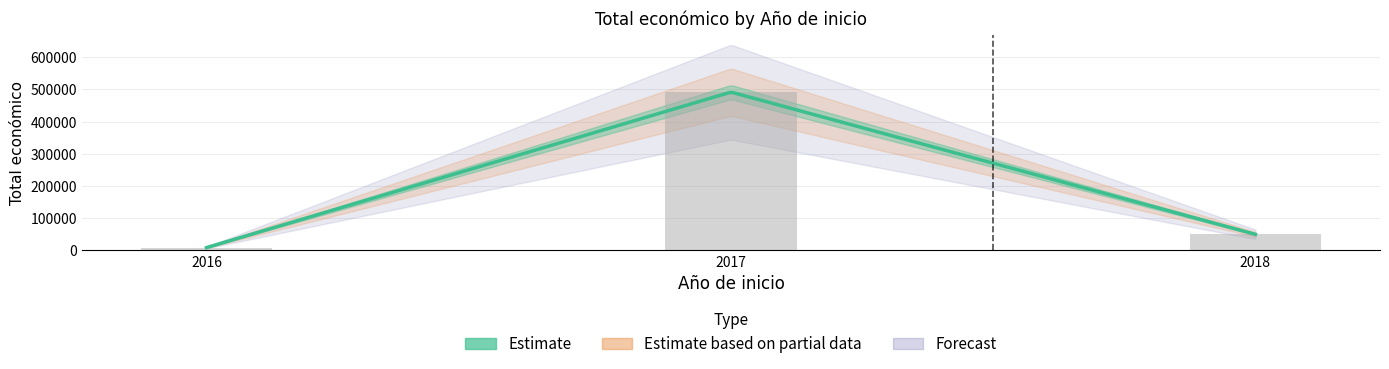

What is the maximum value shown in the chart?

491483